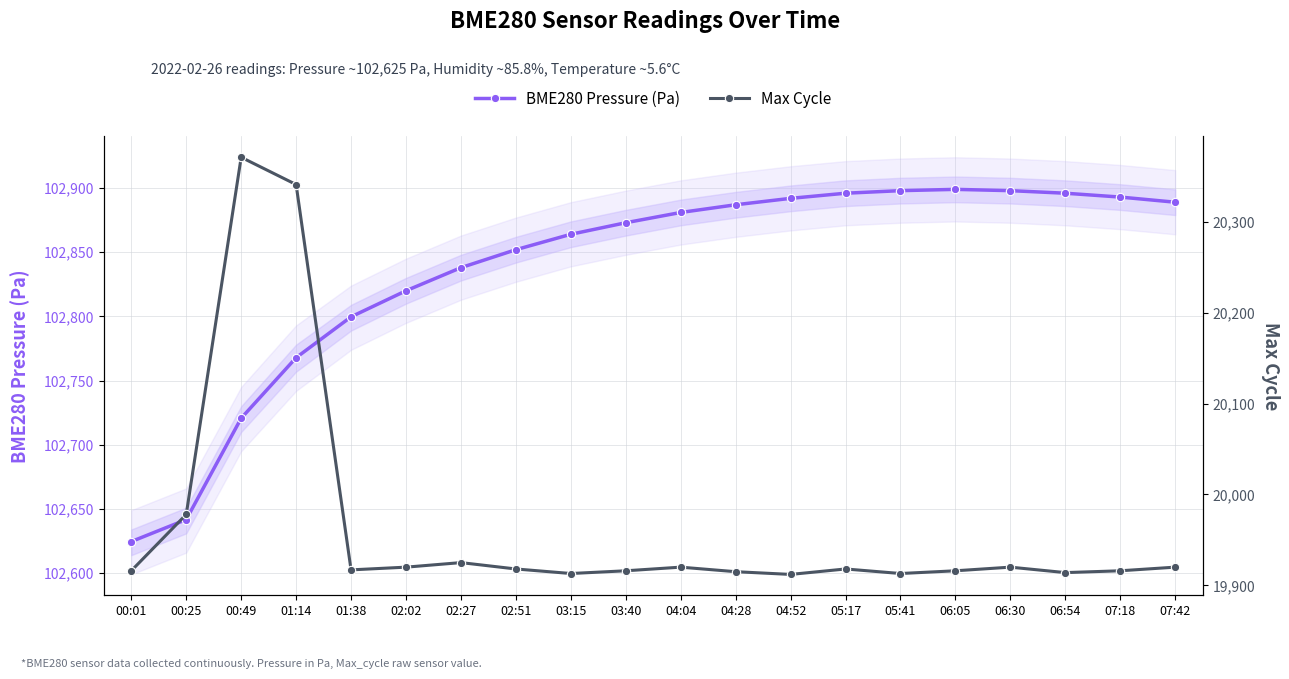

At which label does BME280 Pressure (Pa) reach its minimum?

00:01